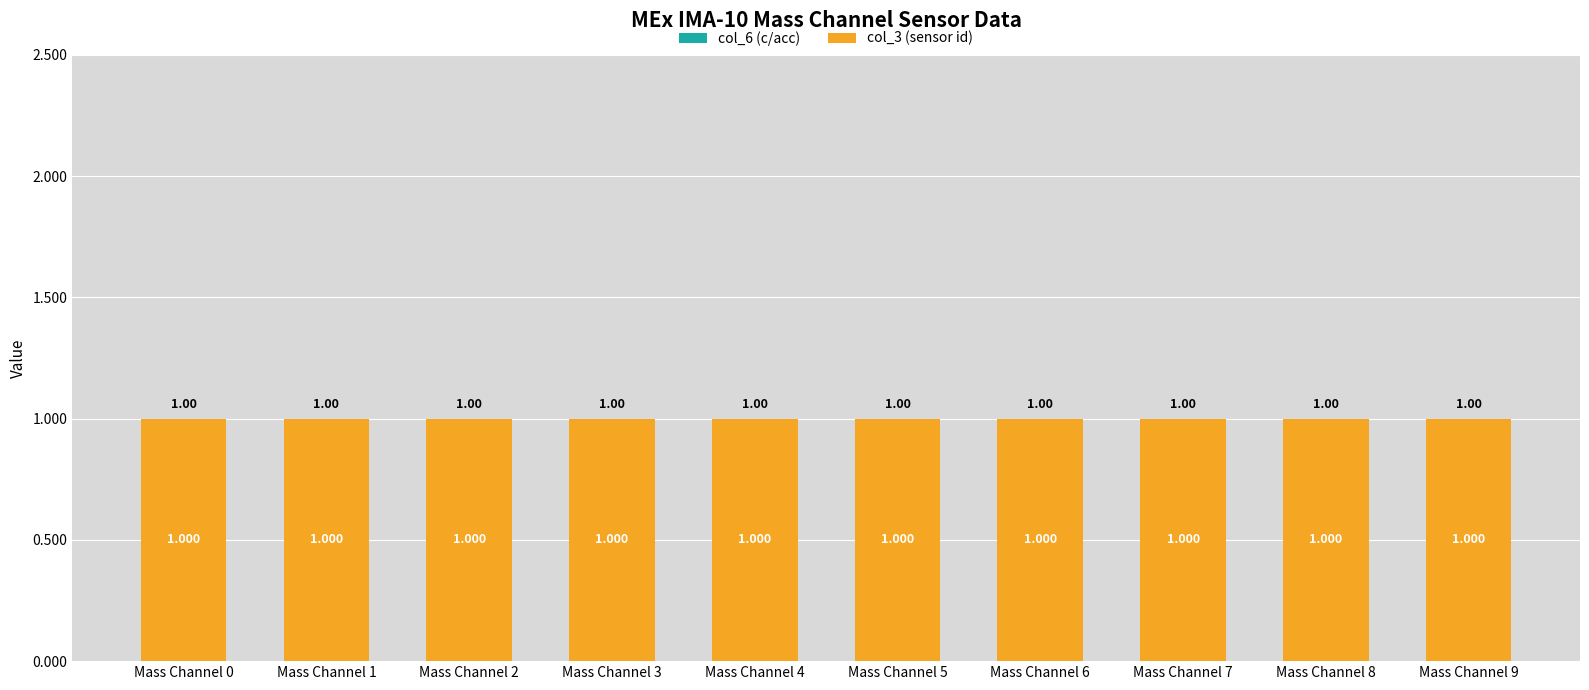

True or false: col_3 (sensor id) has a value of 1 at Mass Channel 5.

True